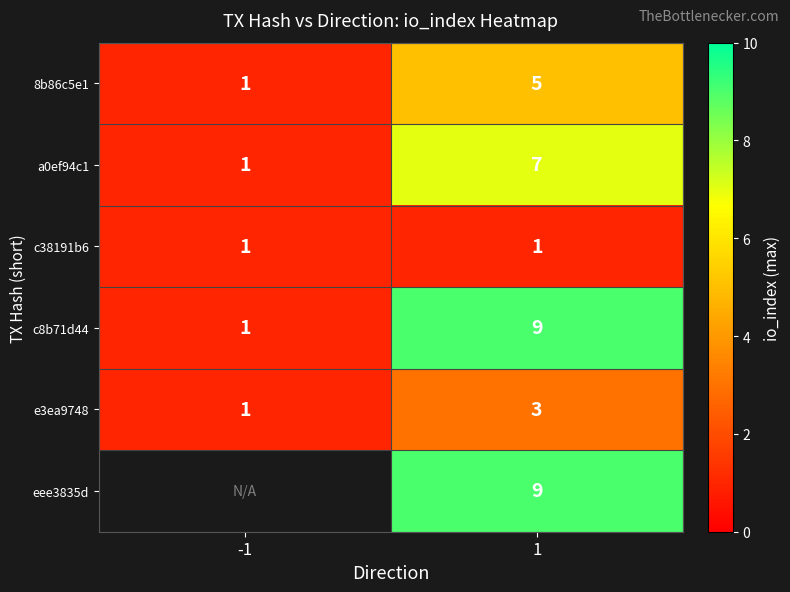

How many categories are shown in the chart?

2